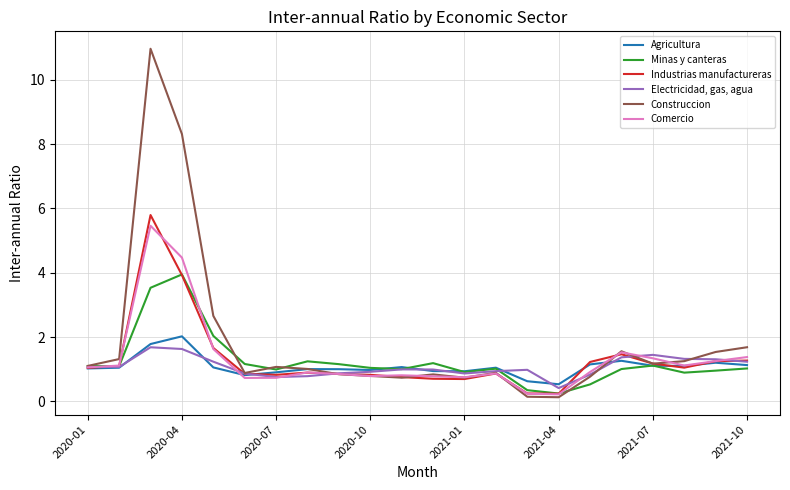

What is the minimum value for Comercio?

0.2